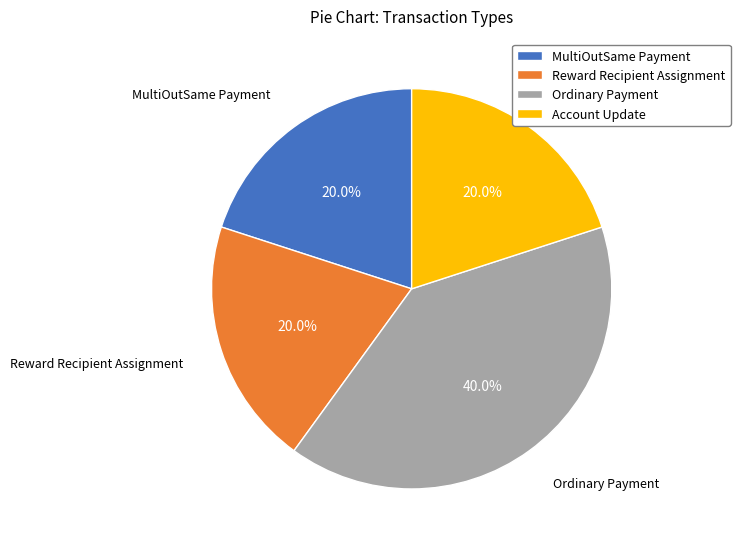

Does MultiOutSame Payment represent more than half of the total?

No